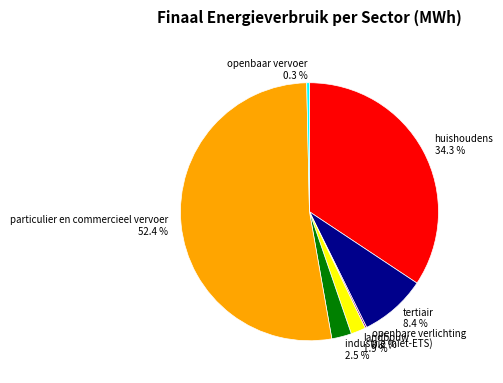

To the nearest percent, what is the difference between the tertiair and industrie (niet-ETS) slice percentages?

6%